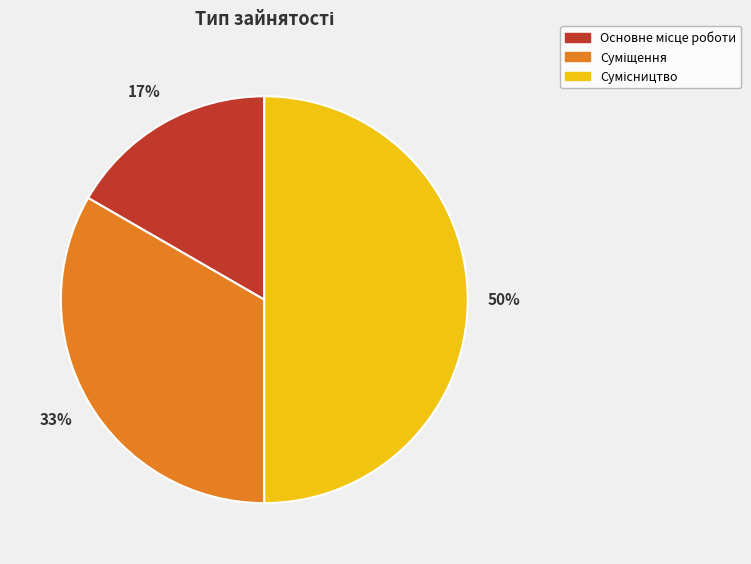

To the nearest percent, what is the difference between the largest and smallest slice percentages?

33%